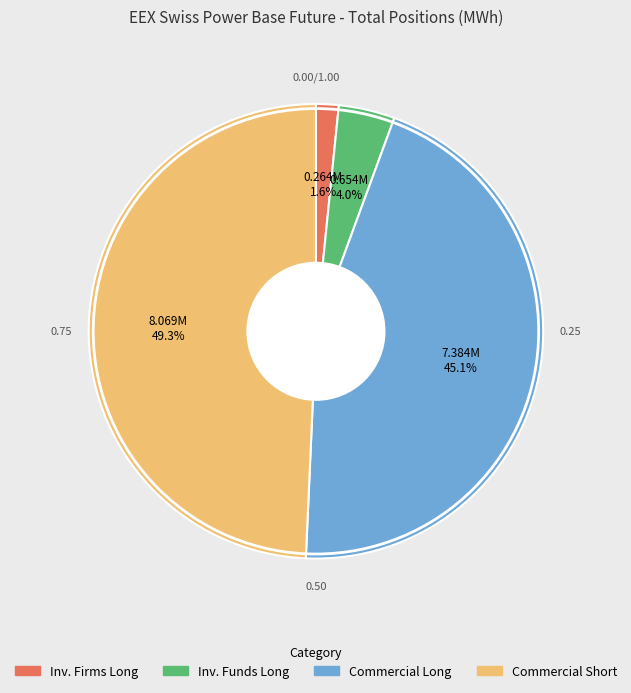

Is there a majority slice in this chart?

No